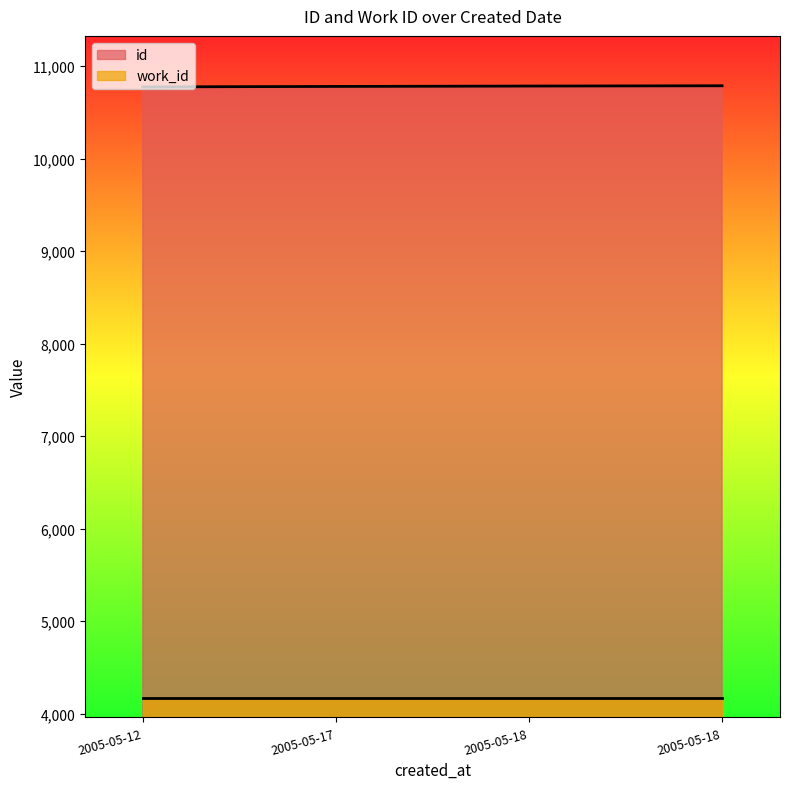

Is it true that the value at 2005-05-18 is 10787?

True